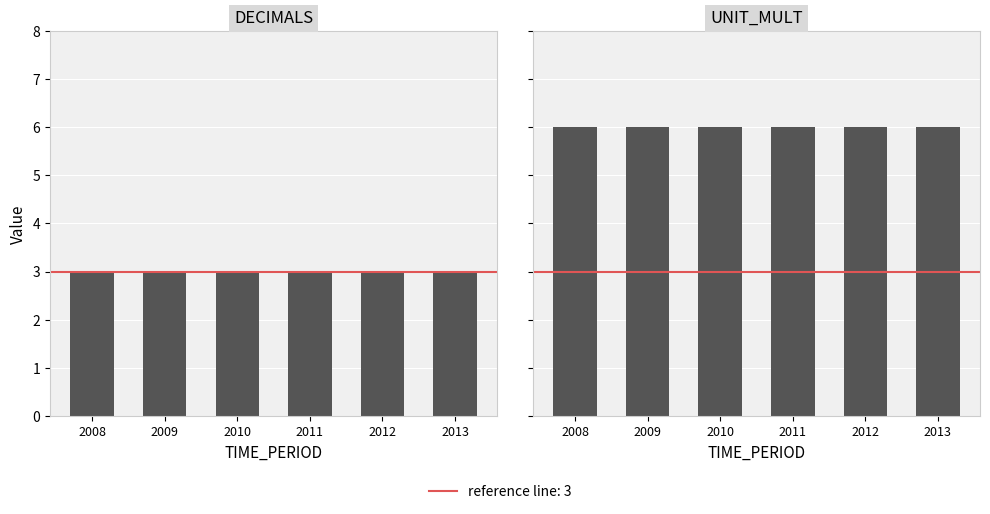

Is the value of DECIMALS at 2009 greater than the value of UNIT_MULT at 2012?

No